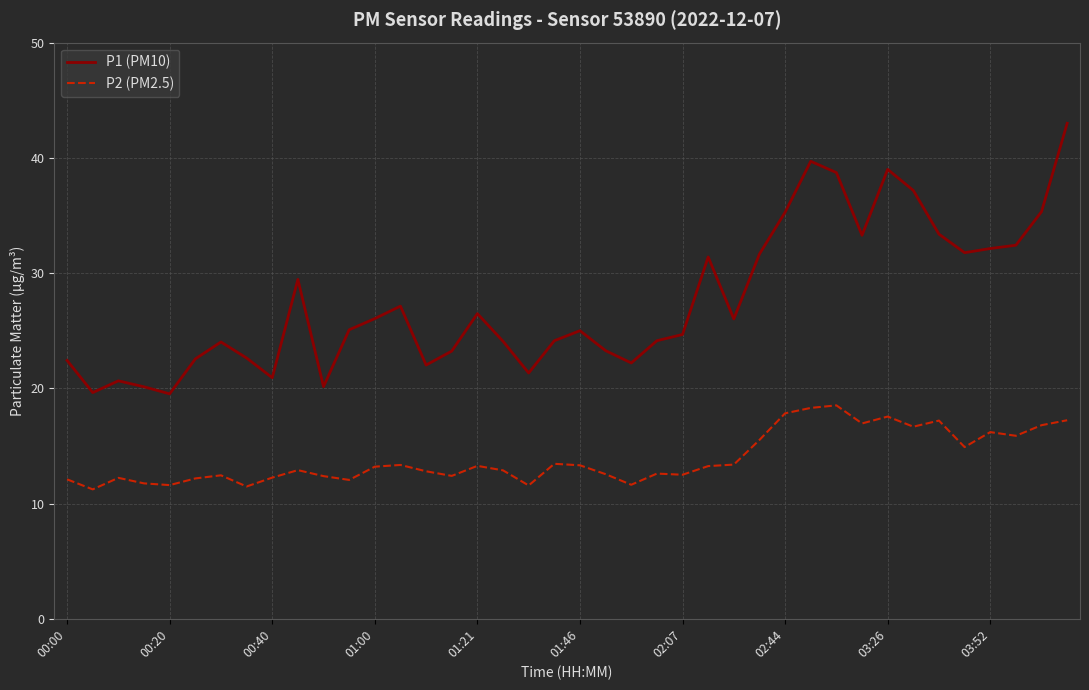

Which series has the largest total across all categories?

P1 (PM10)